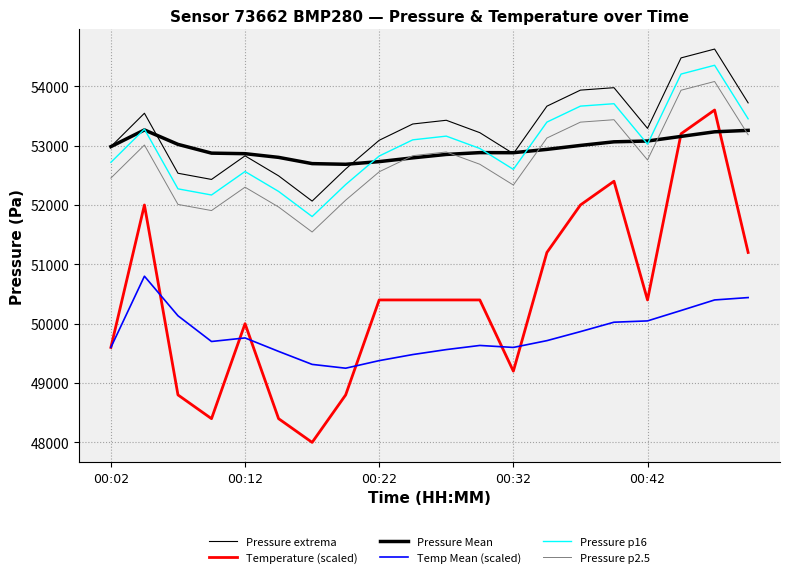

How many lines are shown in the chart?

6